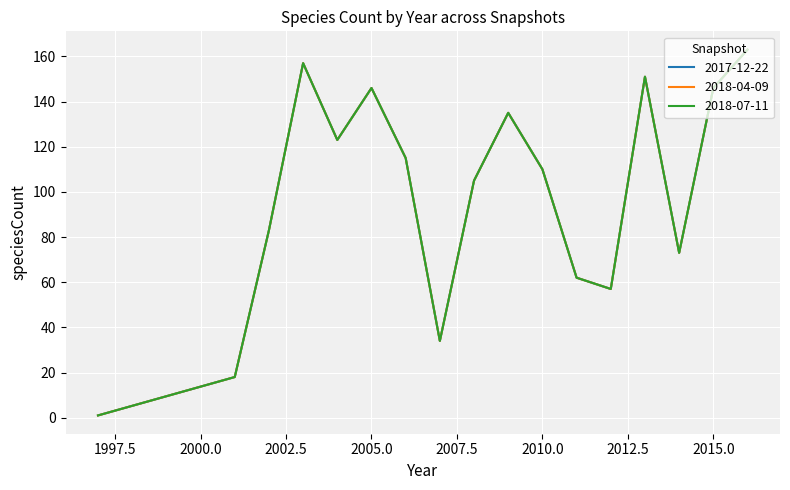

Does the chart display data point markers on the line(s)?

No